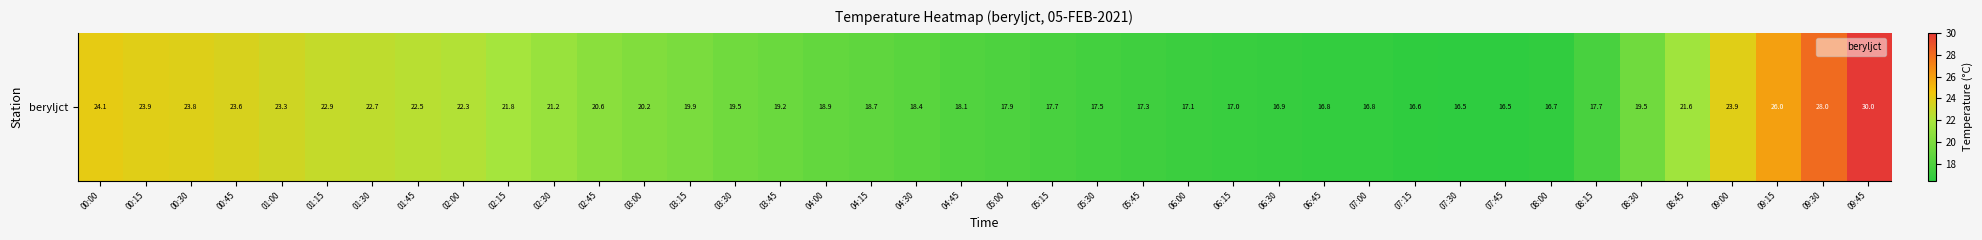

What is the difference between the maximum and minimum values?

13.5